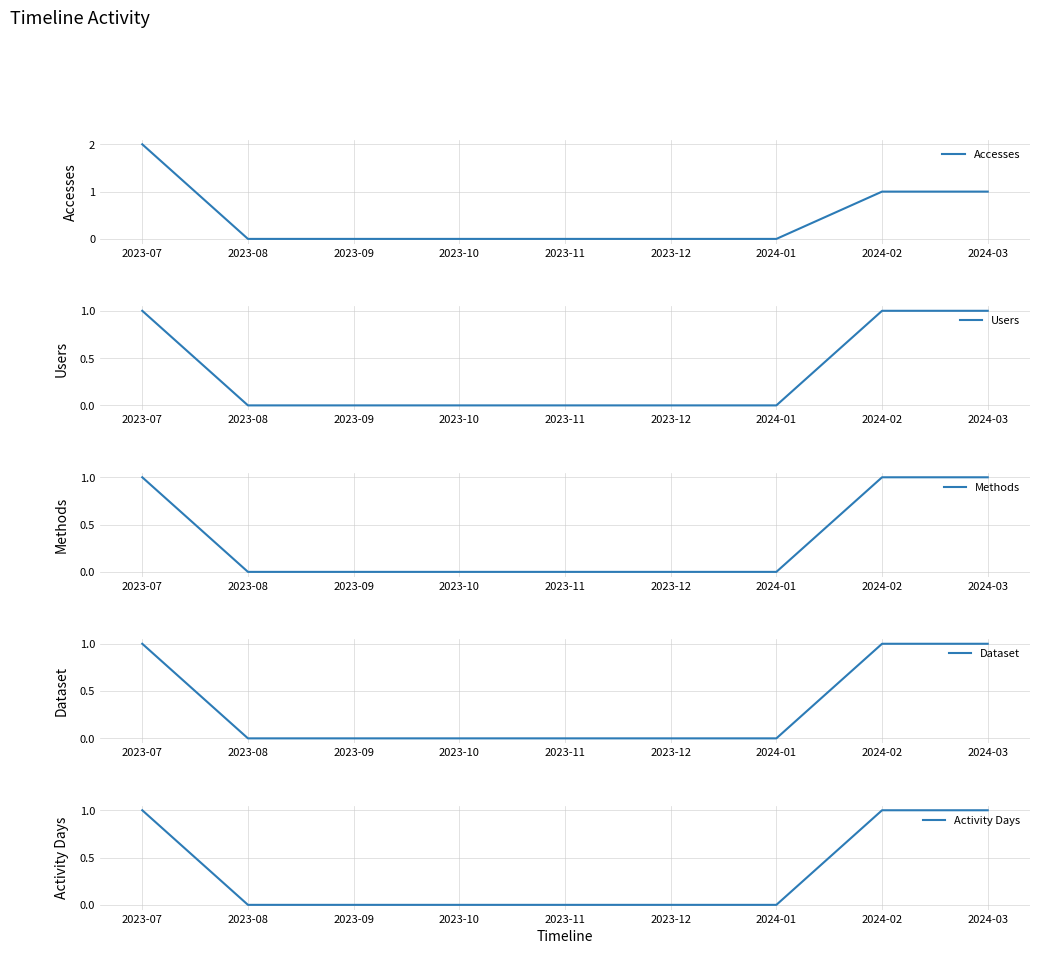

Is it true that Accesses equals 1 at 2023-11?

False